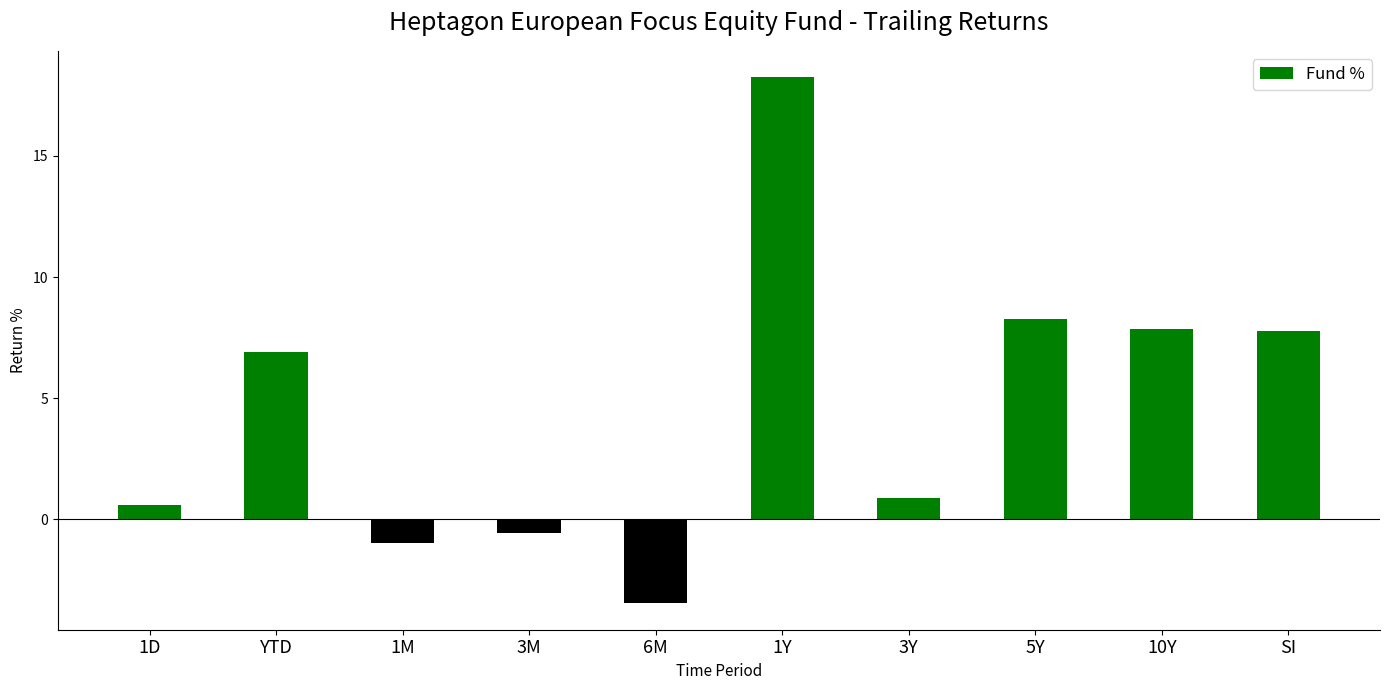

What is the smallest value displayed?

-3.5